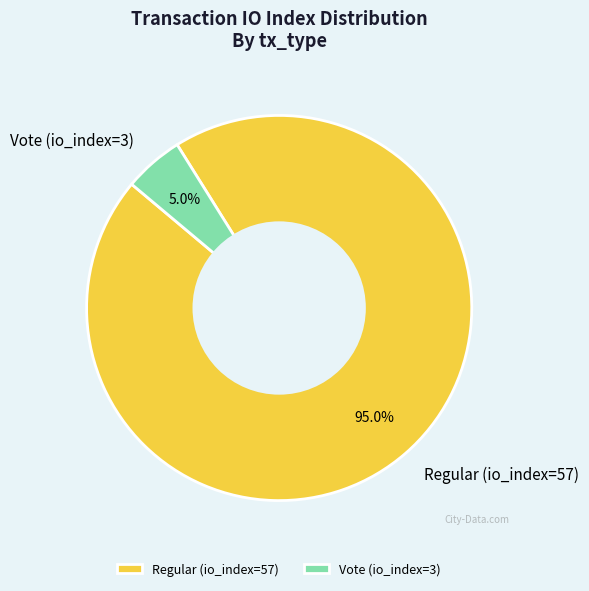

Which slice is the smallest?

Vote (io_index=3)